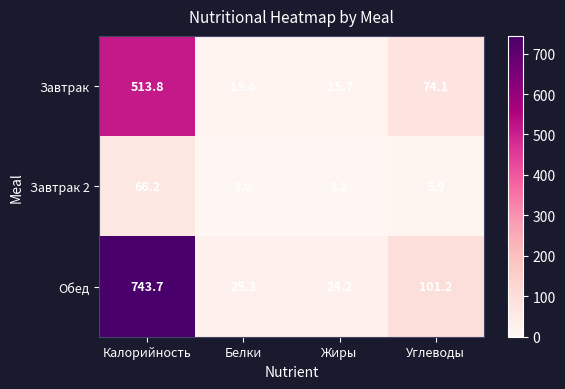

Which series has the largest range (max minus min)?

Обед